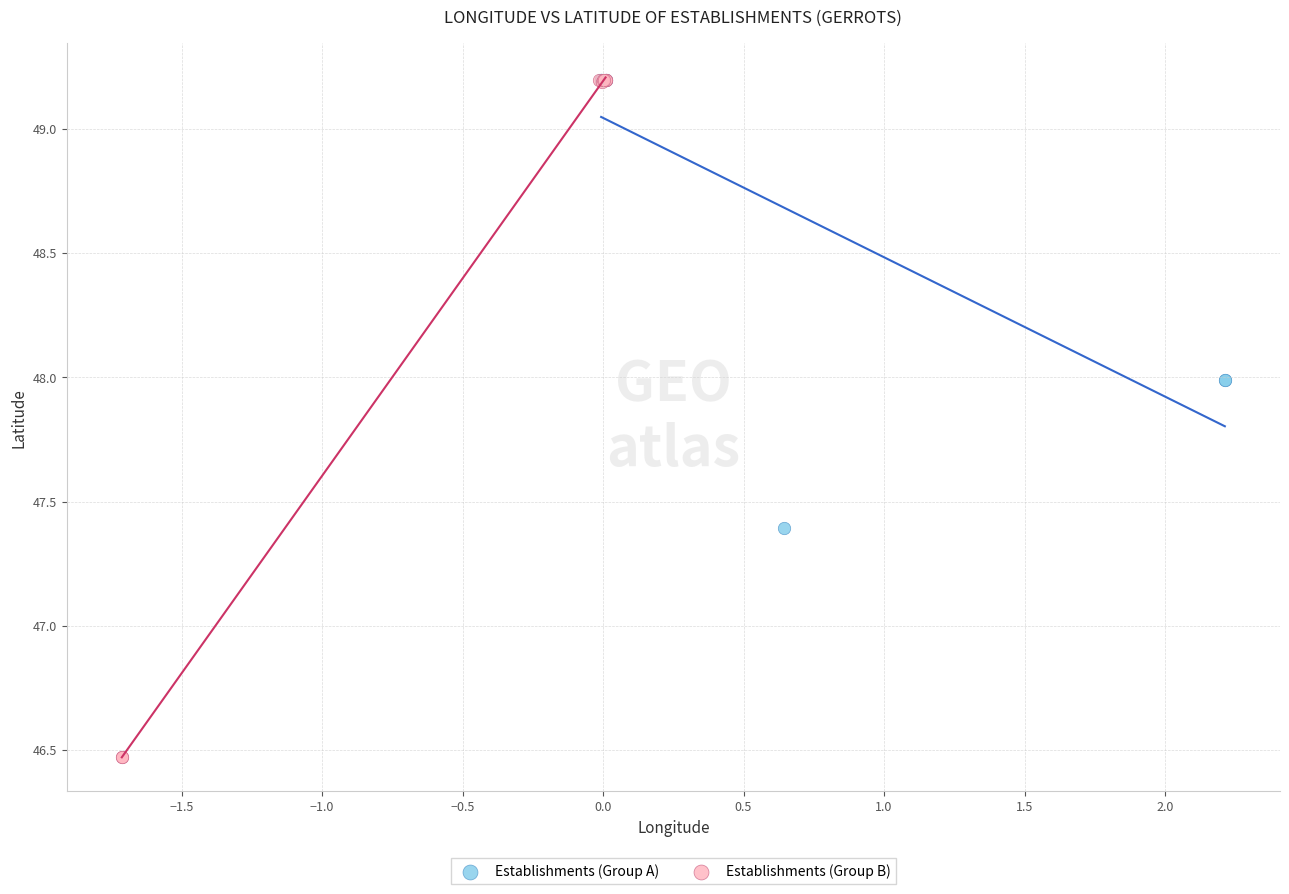

Which series has the largest Y range (max minus min)?

Establishments (Group B)